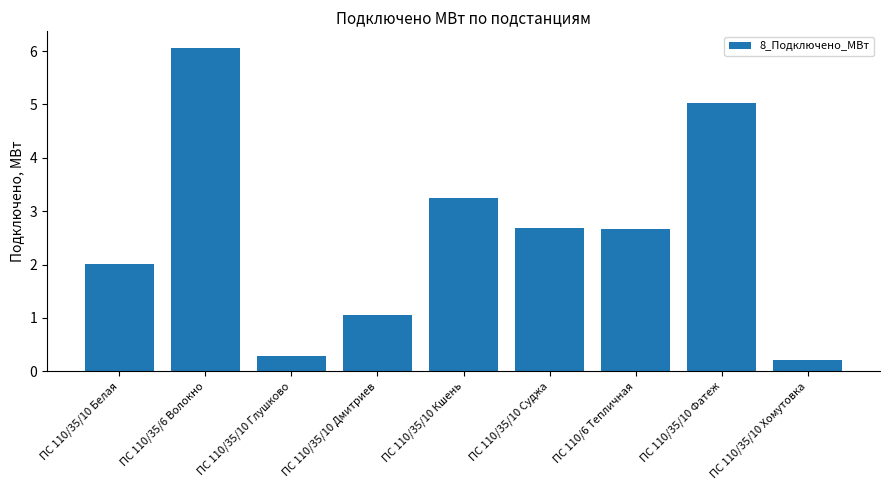

What is the average value?

2.6